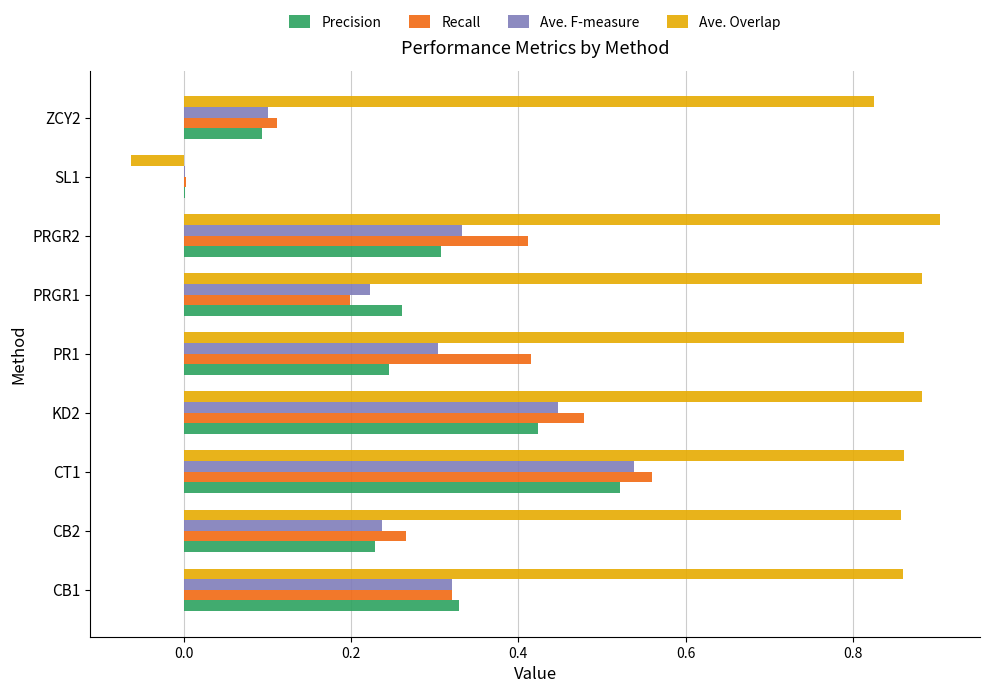

What is the sum of all Recall values?

2.8